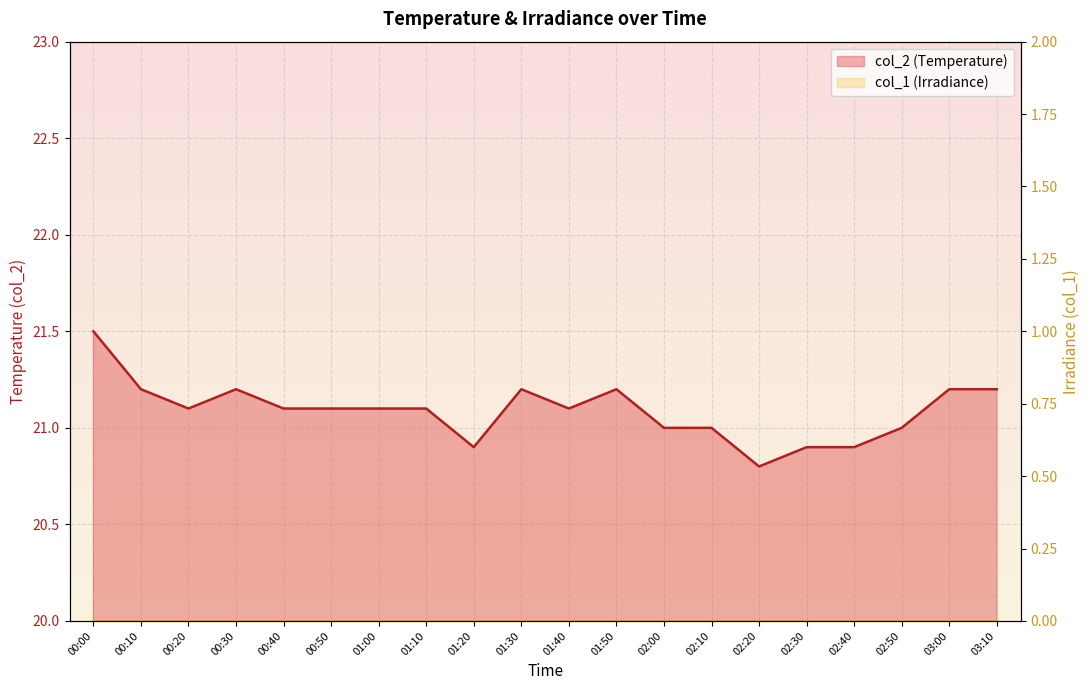

Where does the data first go above 21?

00:00